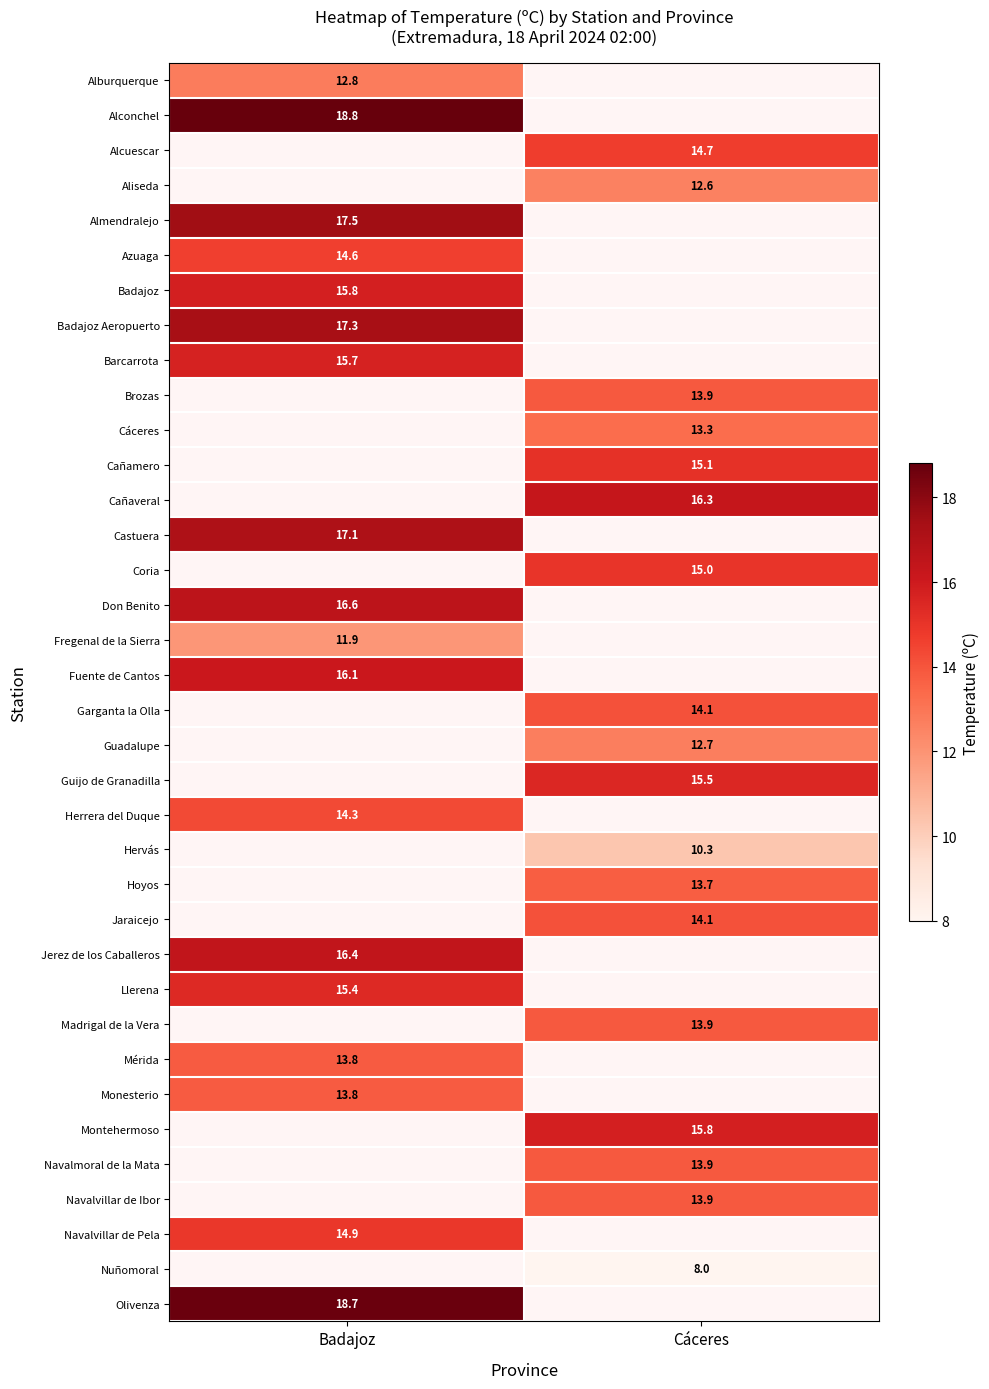

True or false: Aliseda has a value of 22.6 at Cáceres.

False